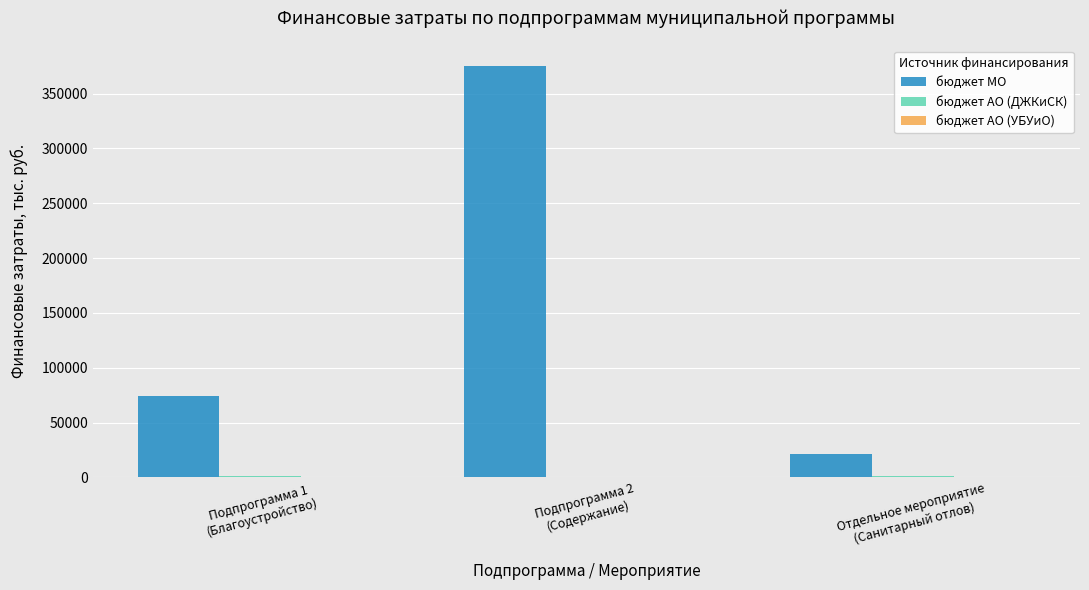

Which series changed the most between Подпрограмма 1
(Благоустройство) and Отдельное мероприятие
(Санитарный отлов)?

бюджет МО